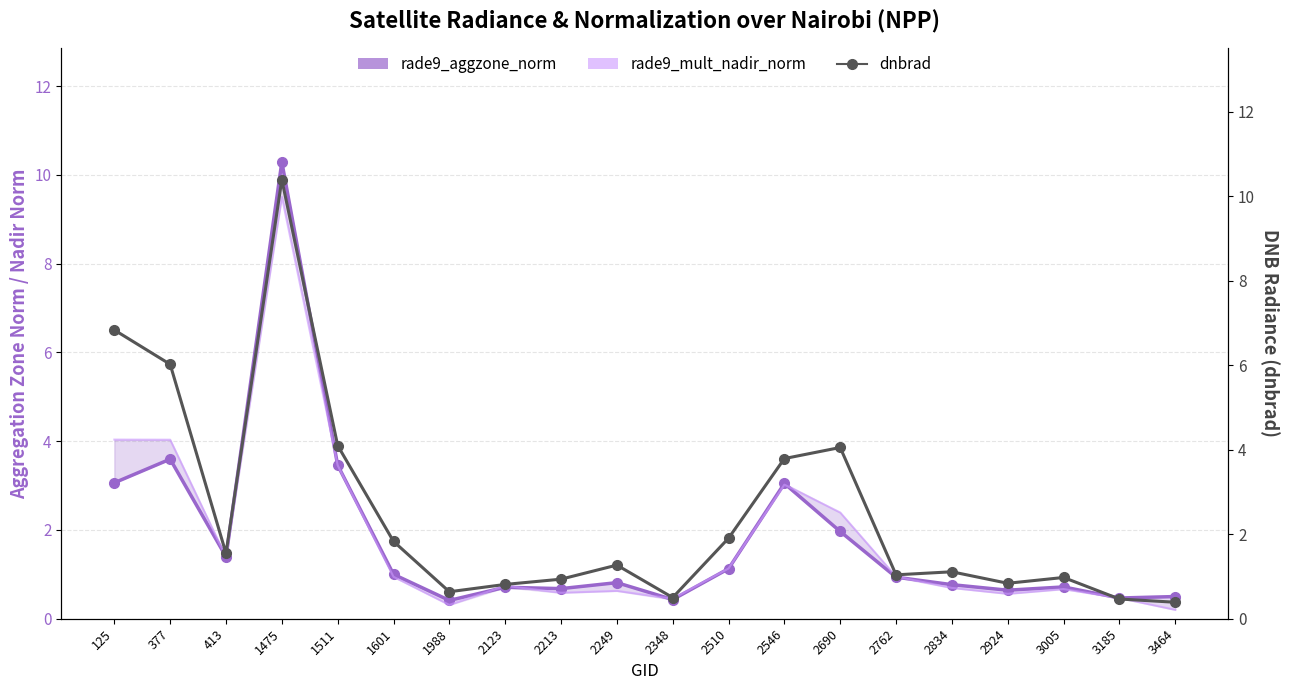

How many intersections are there between rade9_mult_nadir_norm and rade9_aggzone_norm?

7